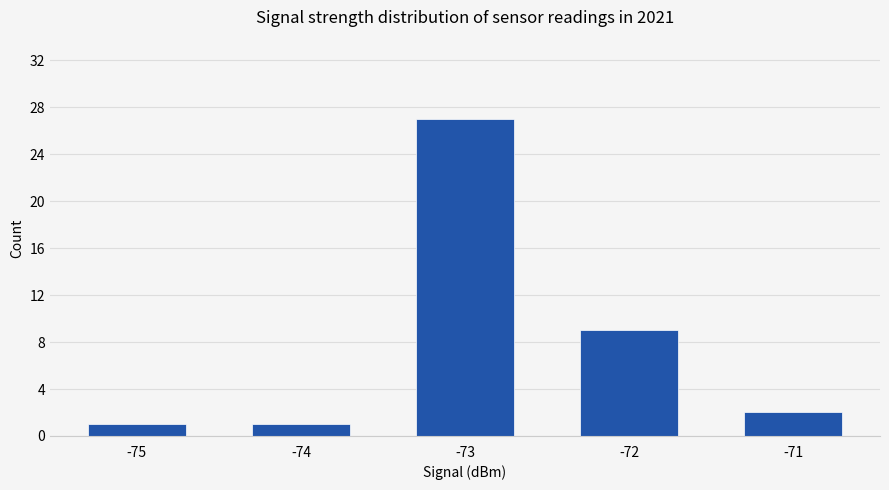

What is the value of the 2nd bar from the left?

1